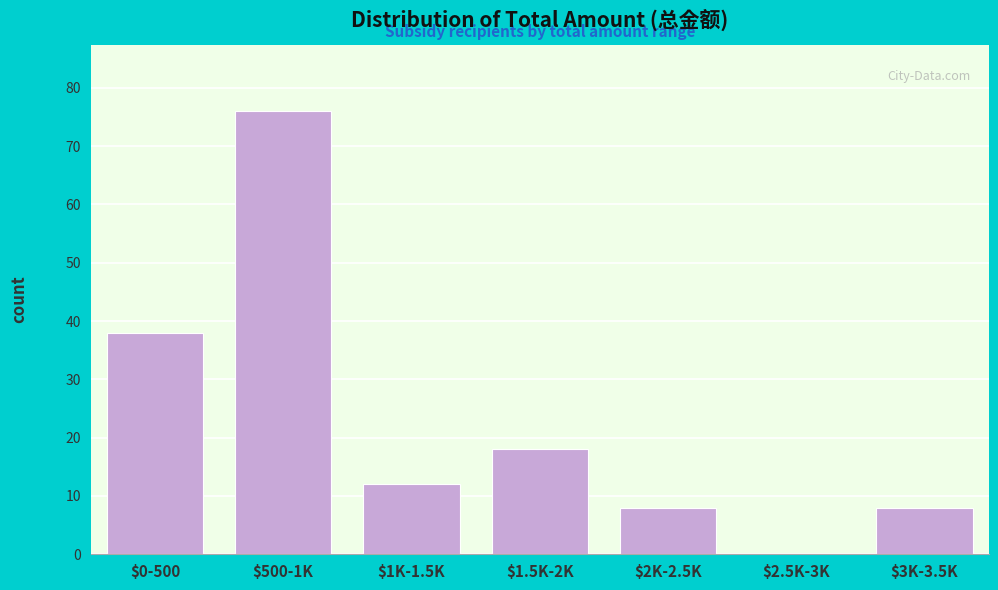

Is it true that the value at $500-1K is 20?

False